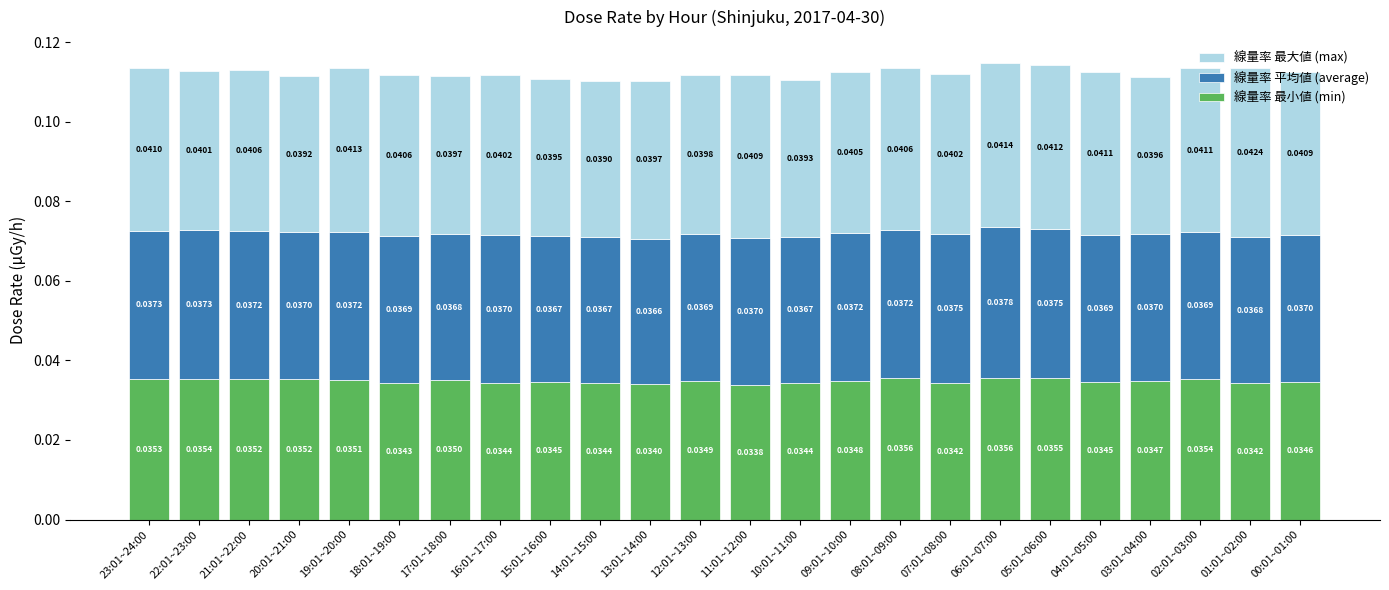

At which category is the sum across all series the highest?

06:01~07:00